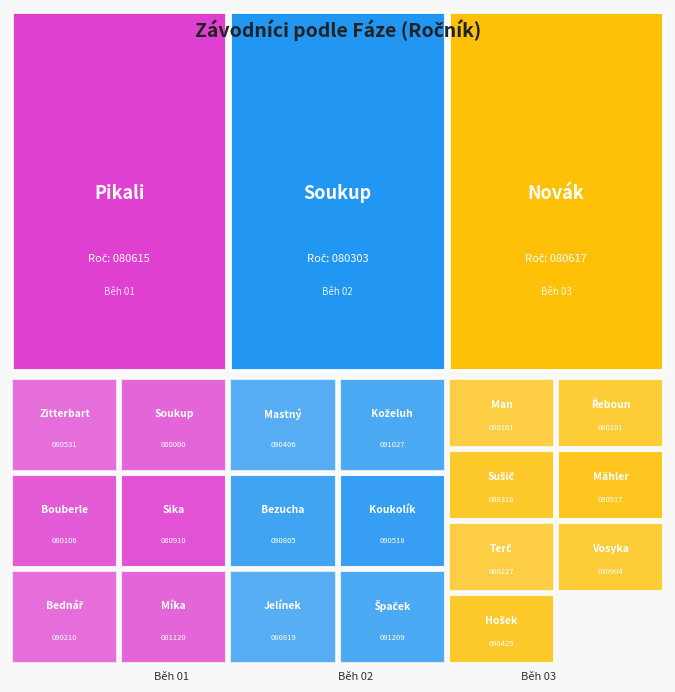

Is the value of Běh 01 at Soukup Filip greater than the value of Běh 02 at Míka Vojtěch?

No